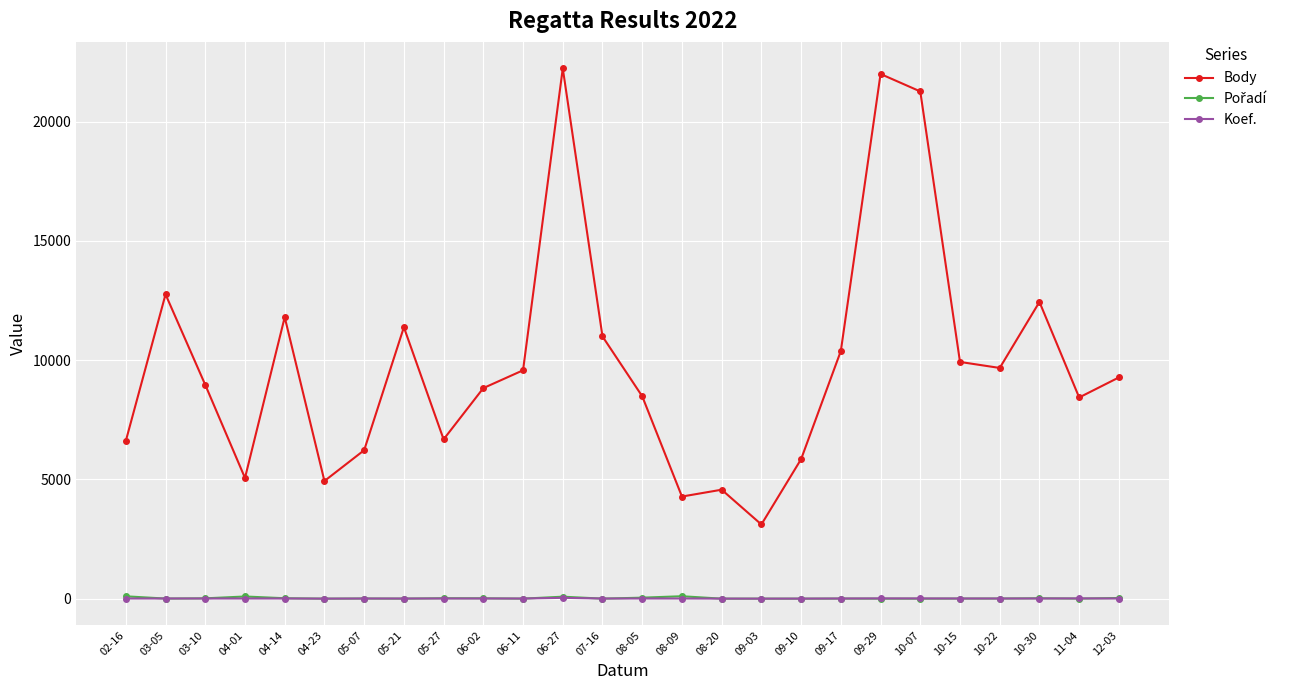

True or false: Body and Koef. intersect in this chart.

False